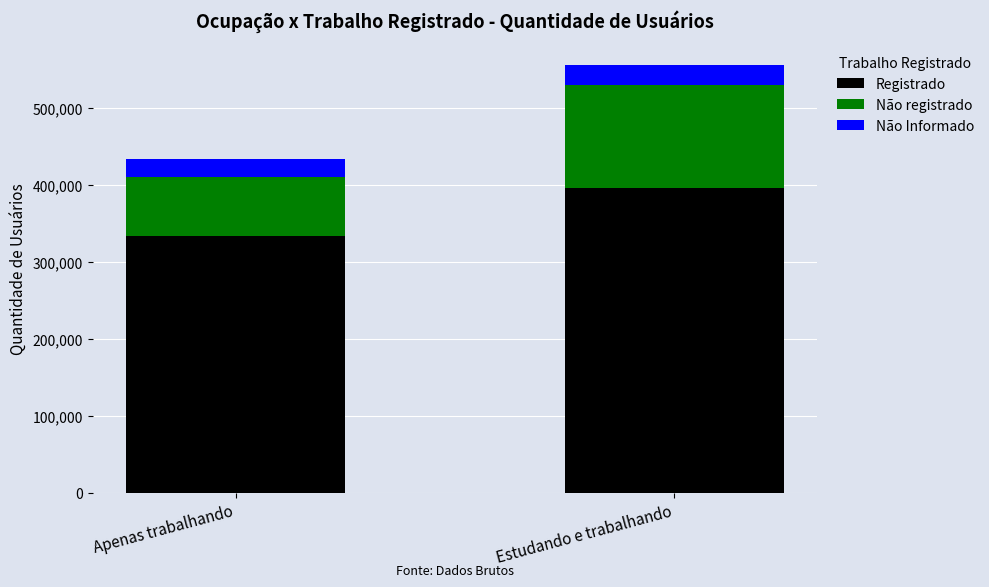

What is the minimum value for Registrado?

333769